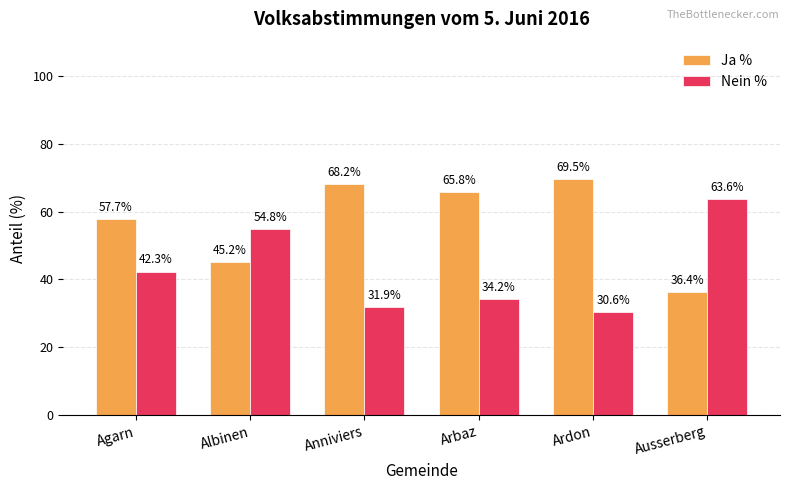

Rank the series by their average value, from lowest to highest.

Nein %, Ja %